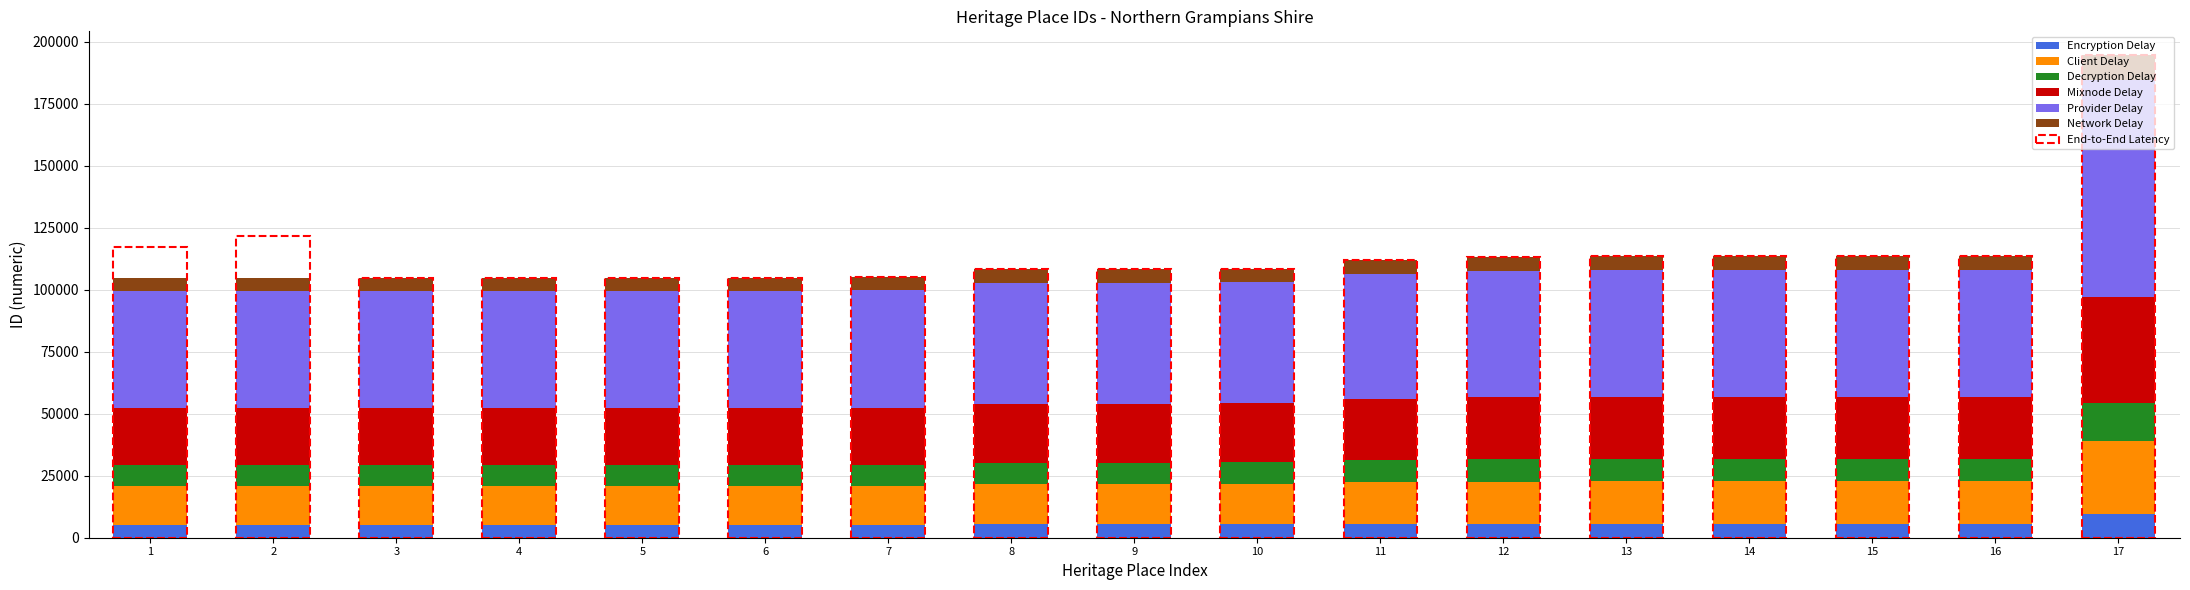

At which category is the sum across all series the highest?

17